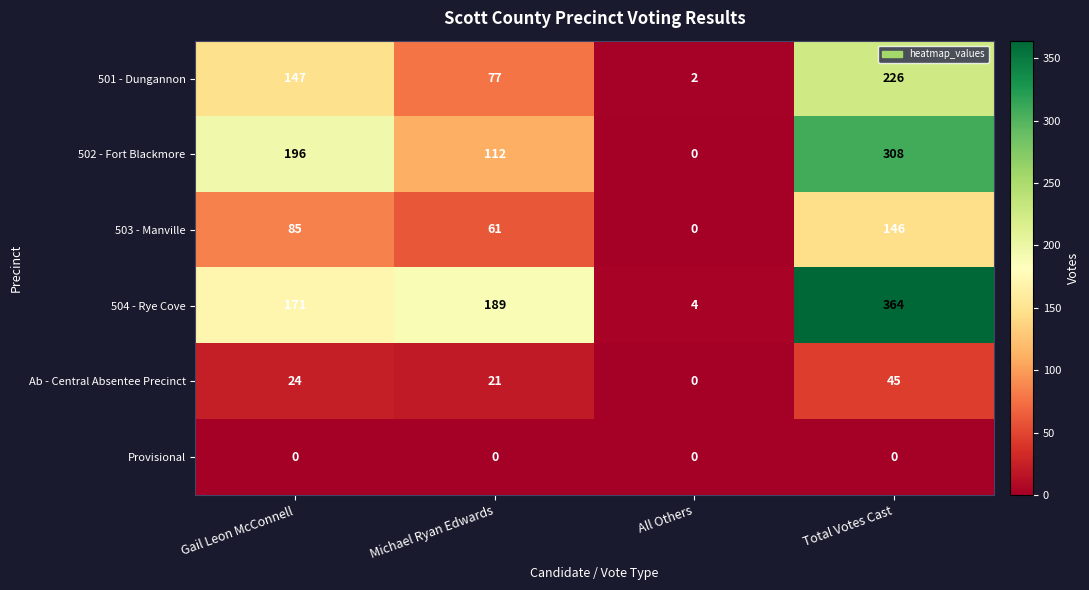

Count the 501 - Dungannon values in the range 77 to 226.

3